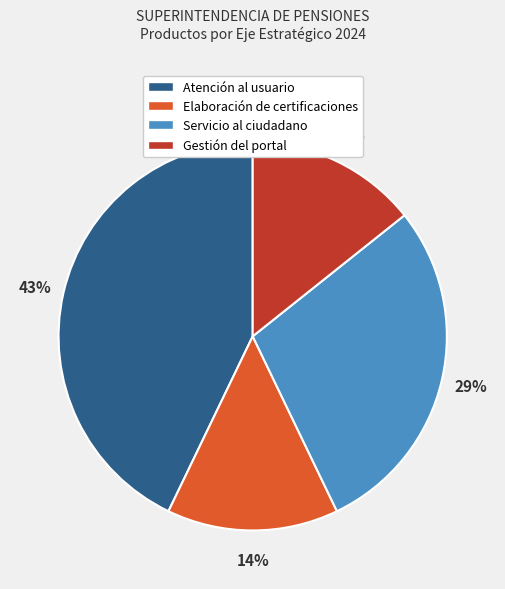

Is there any slice that represents more than half of the pie?

No